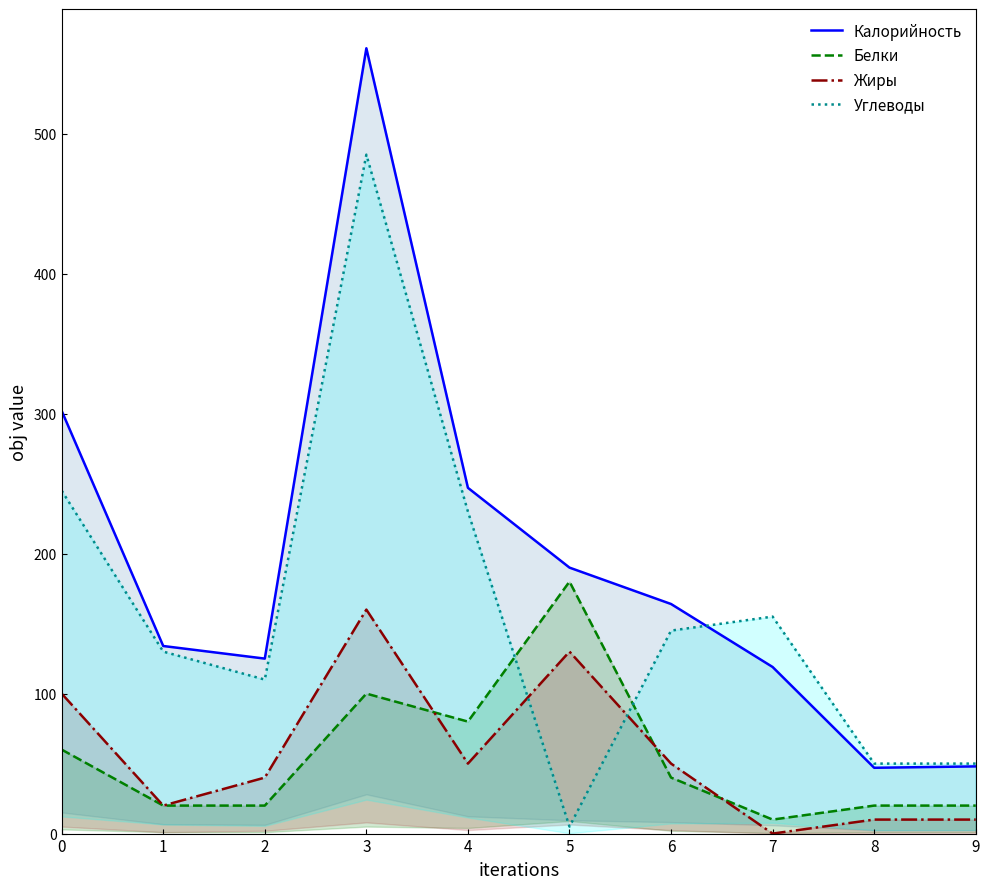

Does the chart display data point markers on the line(s)?

No